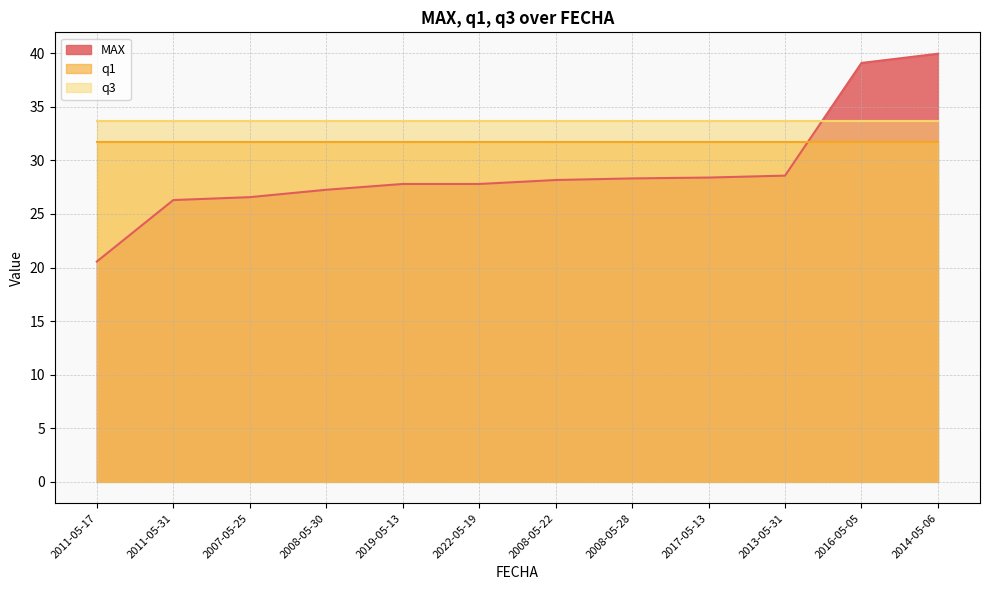

Reading left to right, extract all data points from this chart.

MAX: 2011-05-17=20.6	2011-05-31=26.3	2007-05-25=26.6	2008-05-30=27.3	2019-05-13=27.8	2022-05-19=27.8	2008-05-22=28.2	2008-05-28=28.3	2017-05-13=28.4	2013-05-31=28.6	2016-05-05=39.1	2014-05-06=40.0
q1: 2011-05-17=31.7	2011-05-31=31.7	2007-05-25=31.7	2008-05-30=31.7	2019-05-13=31.7	2022-05-19=31.7	2008-05-22=31.7	2008-05-28=31.7	2017-05-13=31.7	2013-05-31=31.7	2016-05-05=31.7	2014-05-06=31.7
q3: 2011-05-17=33.6	2011-05-31=33.6	2007-05-25=33.6	2008-05-30=33.6	2019-05-13=33.6	2022-05-19=33.6	2008-05-22=33.6	2008-05-28=33.6	2017-05-13=33.6	2013-05-31=33.6	2016-05-05=33.6	2014-05-06=33.6